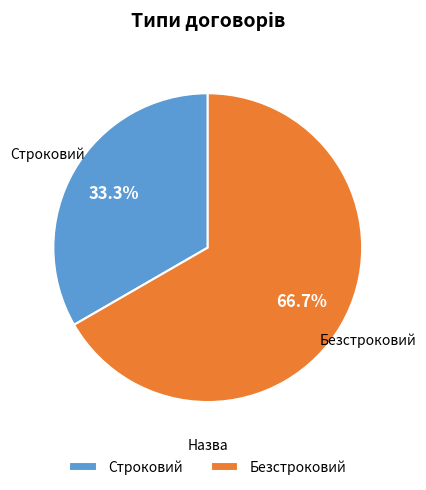

To the nearest percent, what portion does Безстроковий represent?

67%